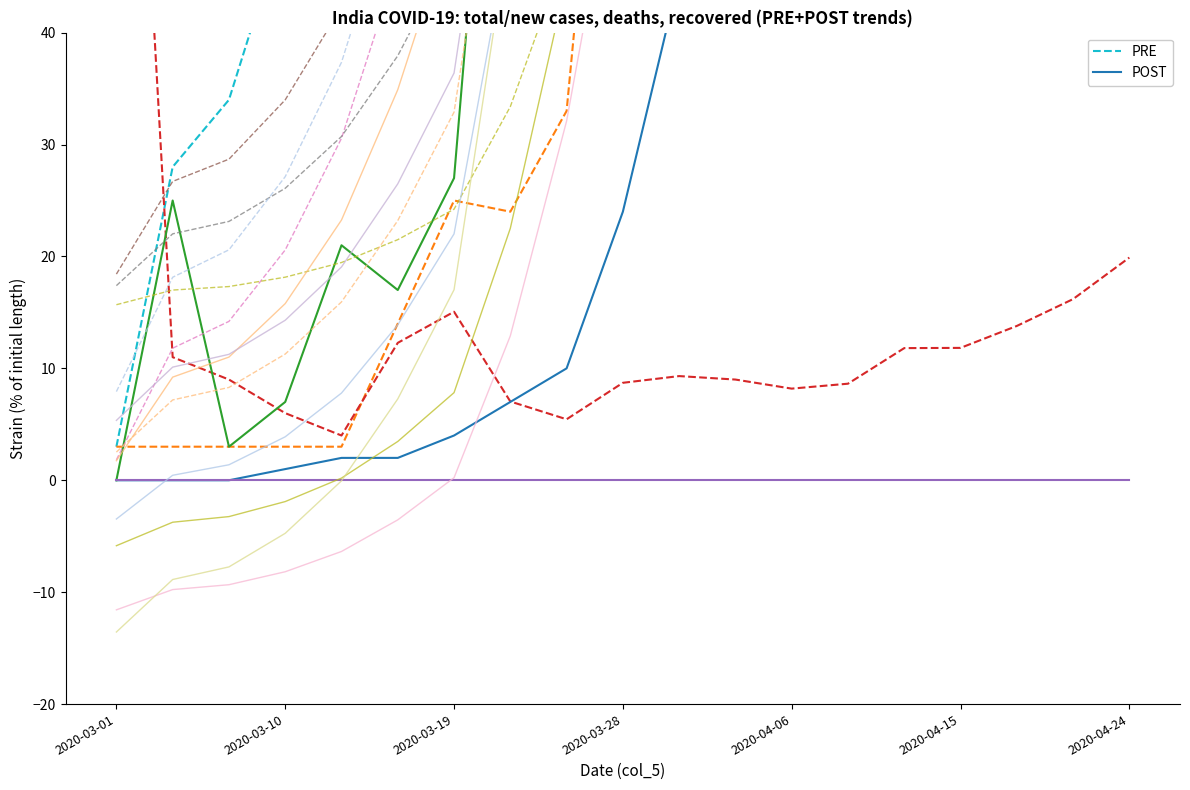

What is the value of the total_recovered point at the 2nd from the left?

3.0